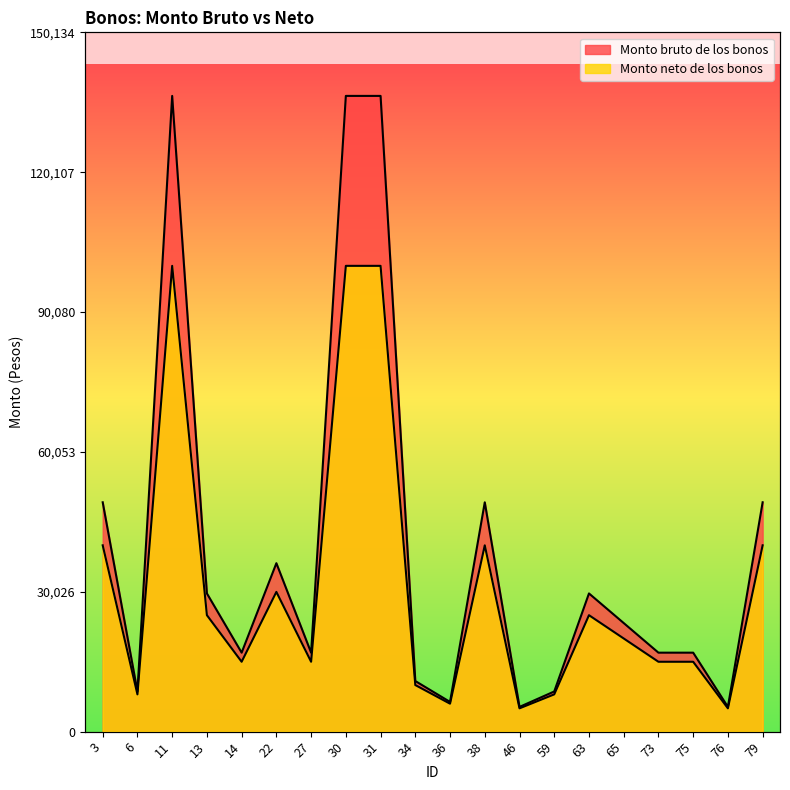

Does the chart have visible grid lines?

No